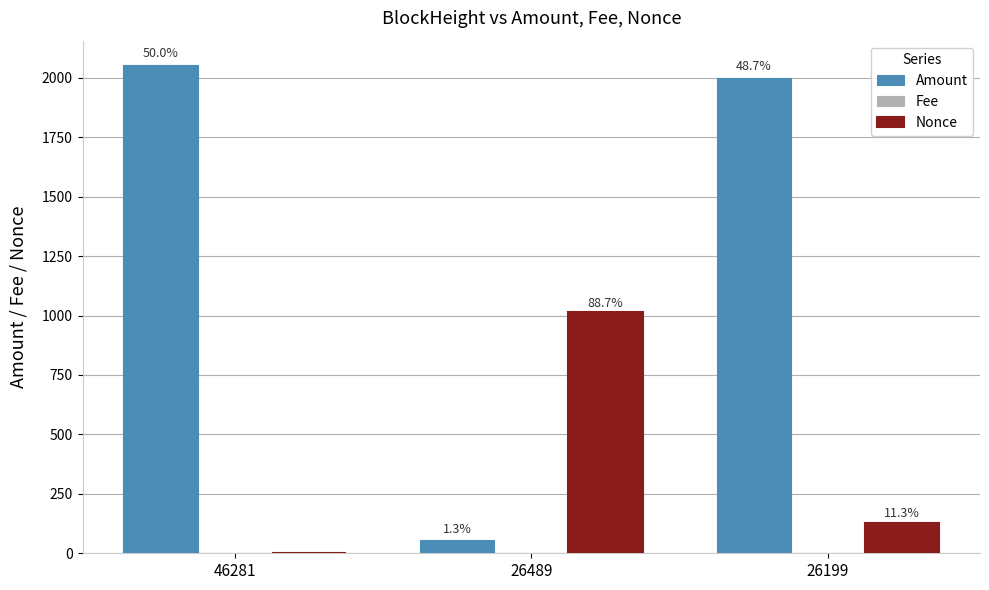

How many groups of bars are there?

3